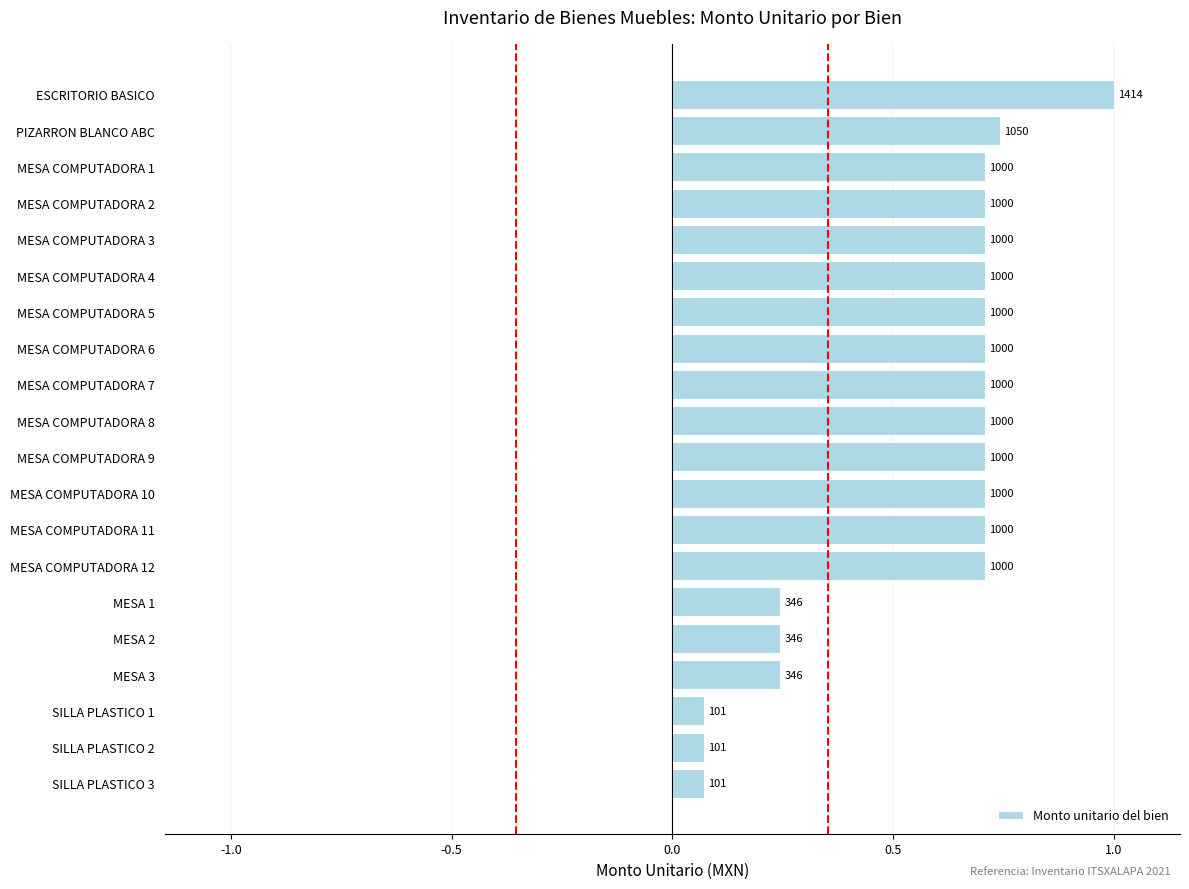

Does the chart contain any negative values?

No